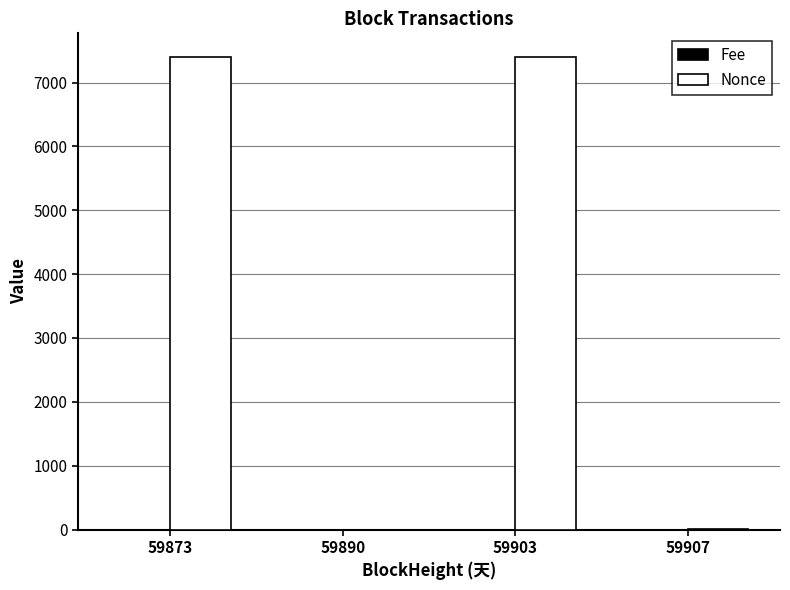

Which series has the largest total across all categories?

Nonce